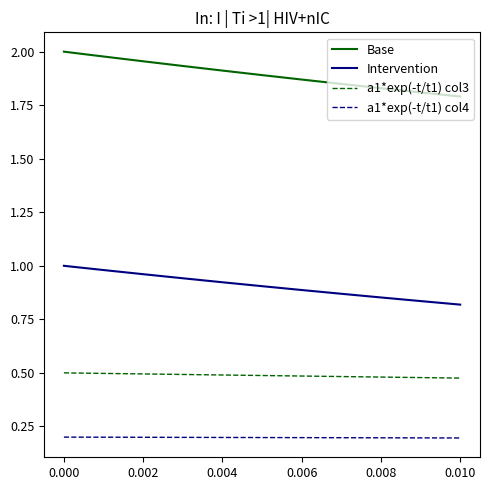

List the series in order of their overall mean, highest first.

Base, Intervention, a1*exp(-t/t1) col3, a1*exp(-t/t1) col4